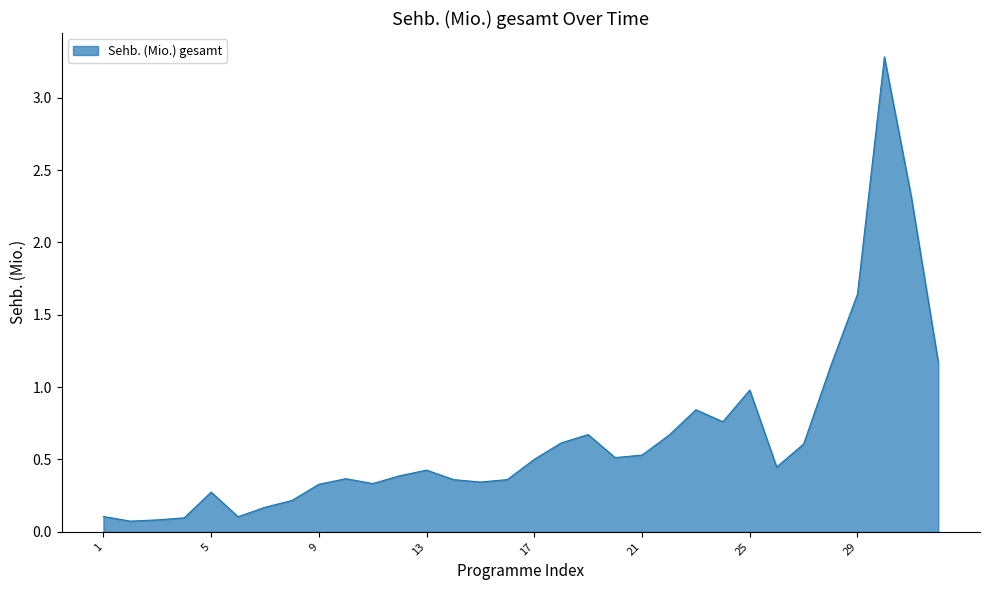

How many interior local valleys (lower than both neighbors) does the data have?

7